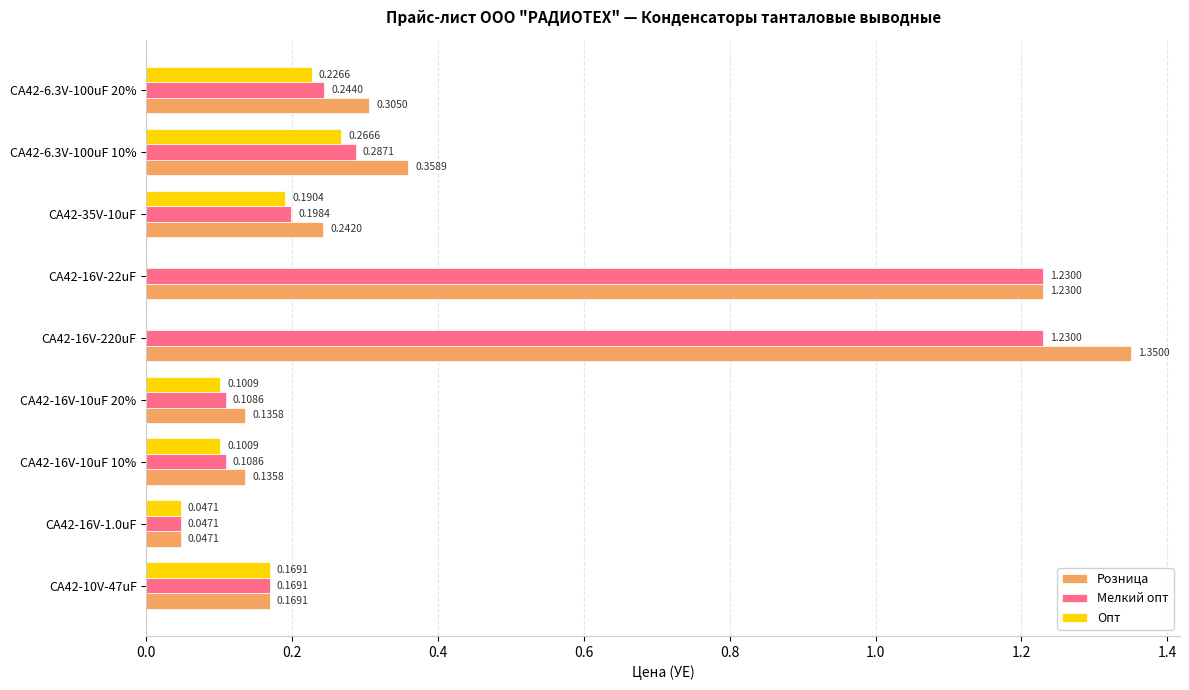

At which category is the sum across all series the highest?

CA42-16V-220uF